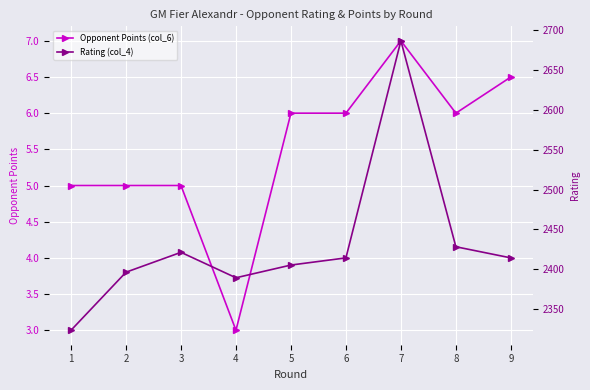

What is the difference between the highest and lowest values at 5?

2399.0